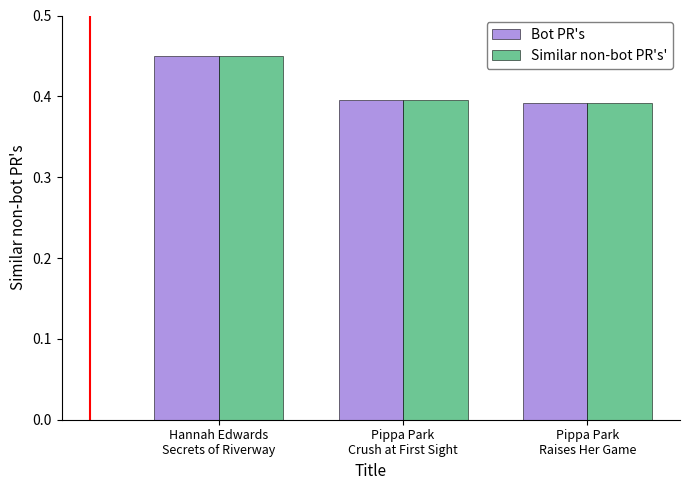

At how many categories does at least one series exceed 0?

3